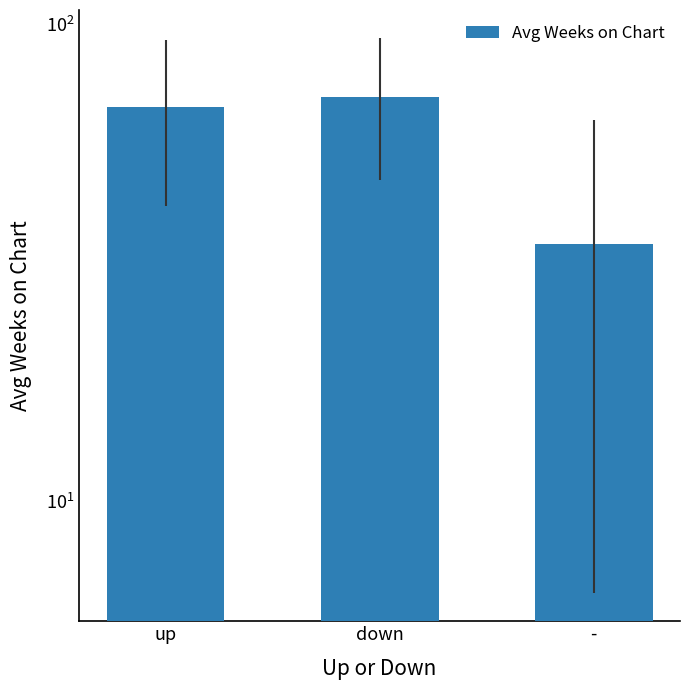

List the labels in order of value, largest first.

down, up, -